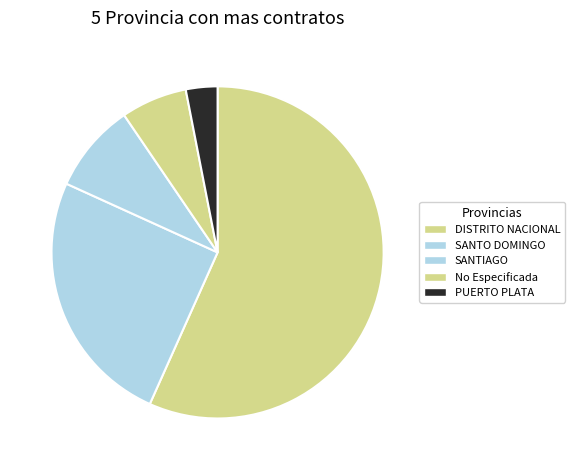

What is the ratio of the value at DISTRITO NACIONAL to the value at SANTO DOMINGO?

2.3